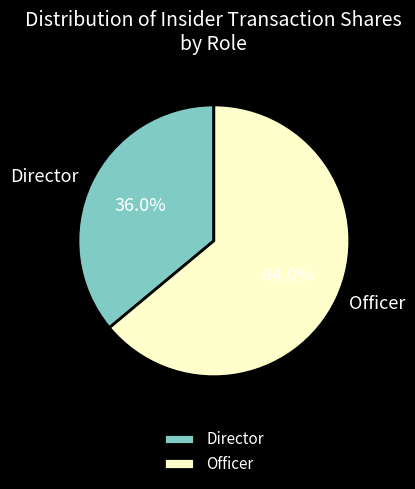

Which category has the smallest portion of the pie?

Director